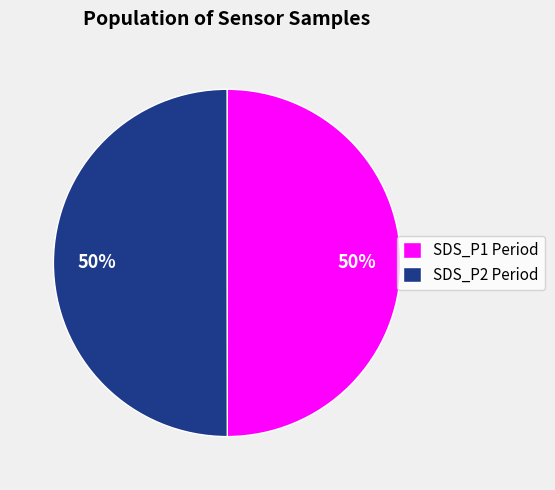

True or false: SDS_P1 Period accounts for 50% of the total.

True